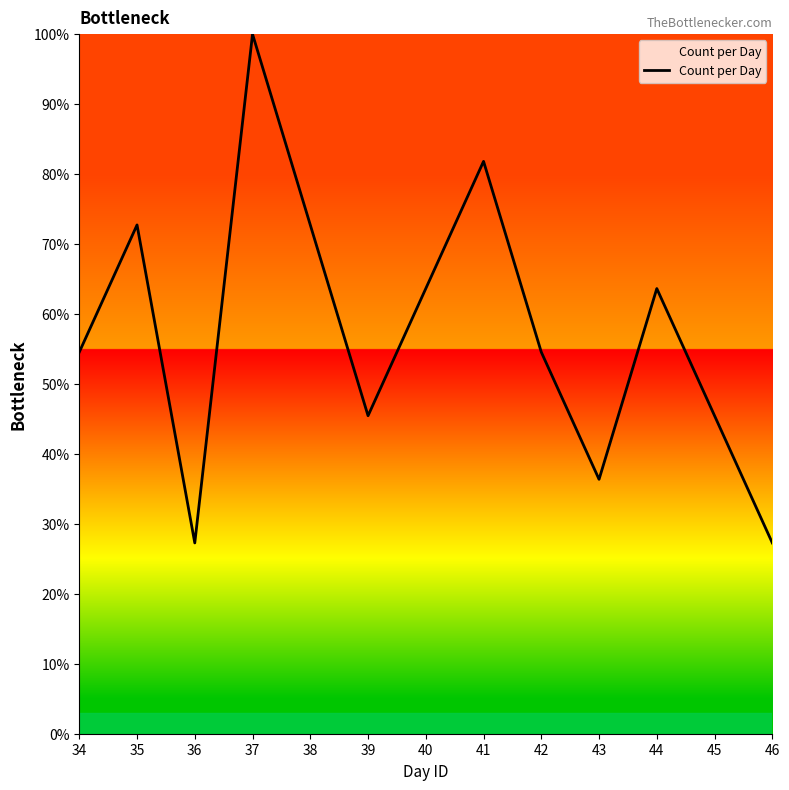

Does the chart have visible grid lines?

No